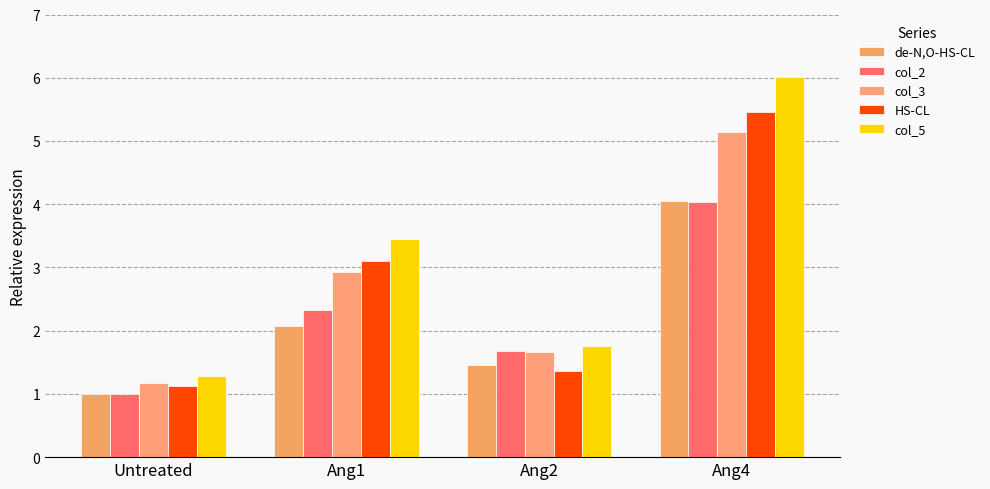

True or false: col_3 has a value of 0.2 at Untreated.

False